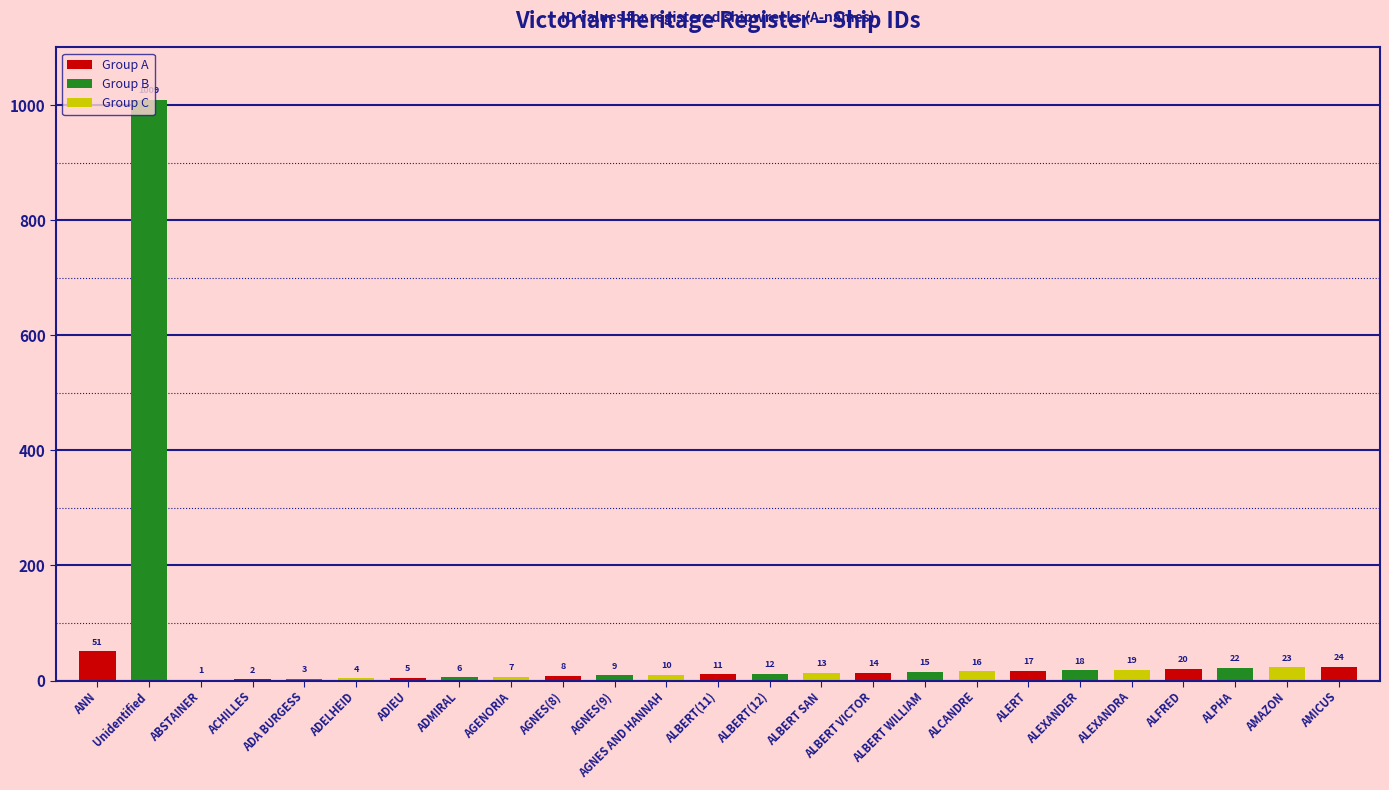

Which has a higher value, AMICUS or ALEXANDER?

AMICUS